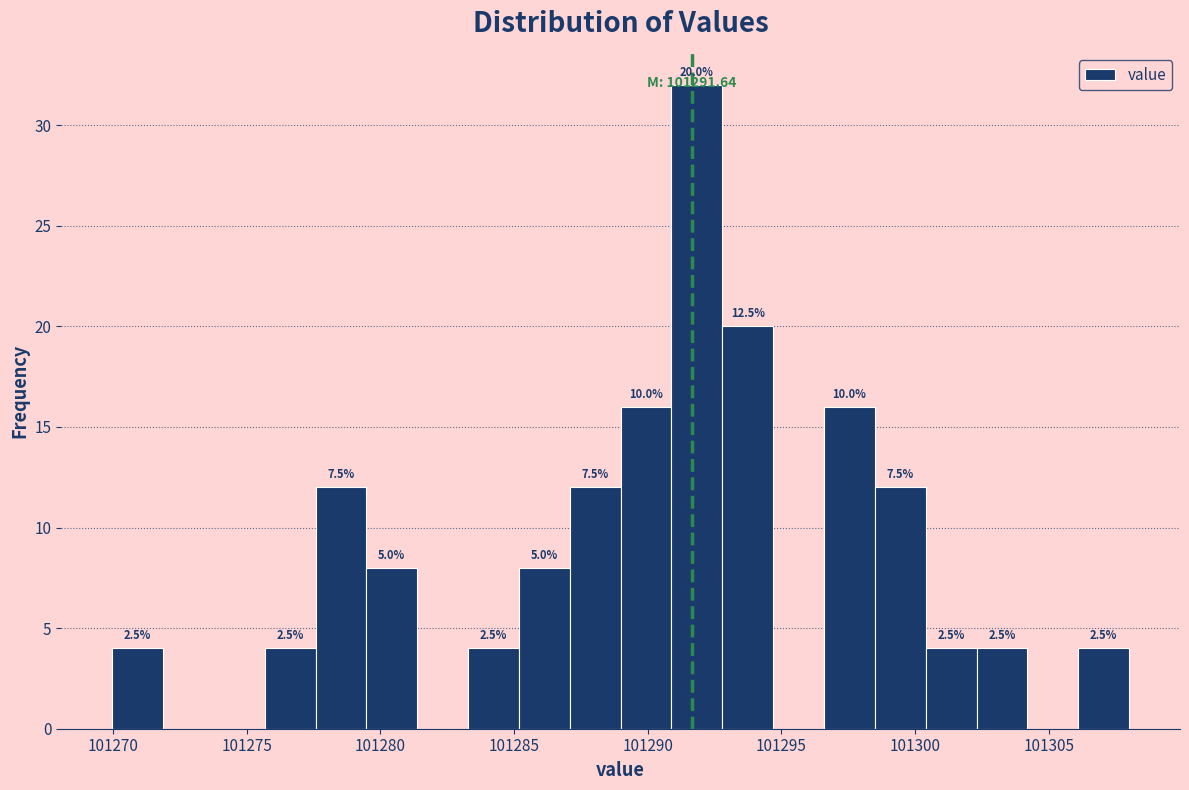

Around what value on the x-axis is the tallest bar? Give the approximate position of its centre, as read against the axis.

101292.0